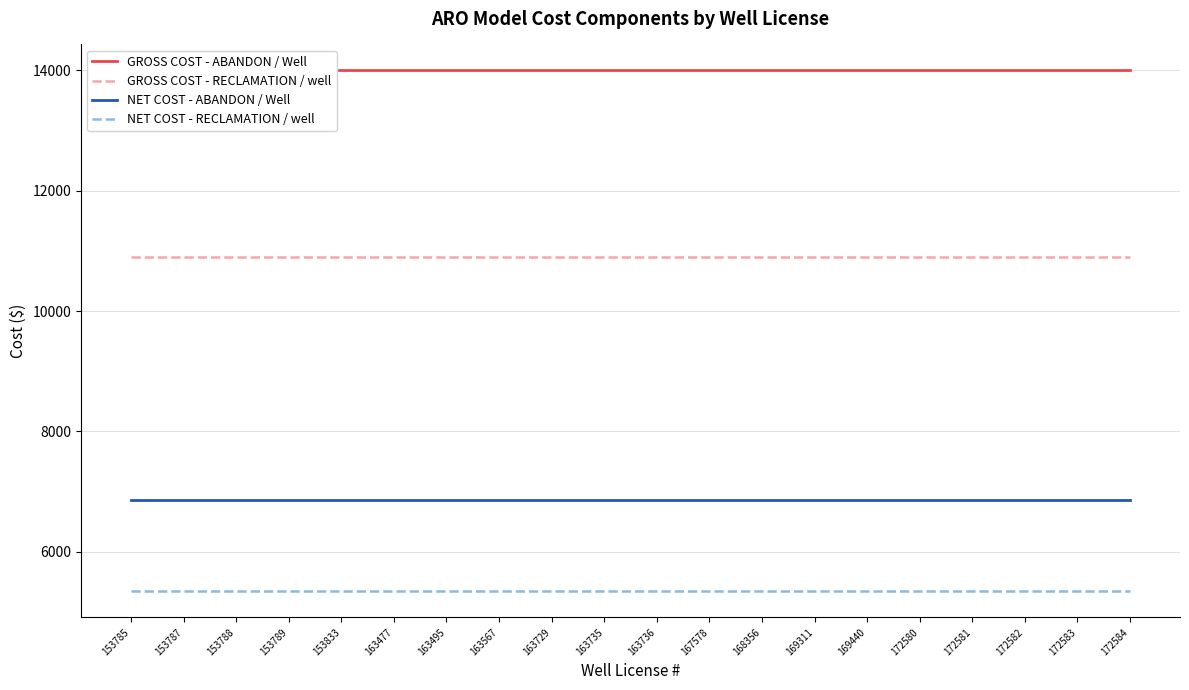

At which category is the sum across all series the highest?

153785